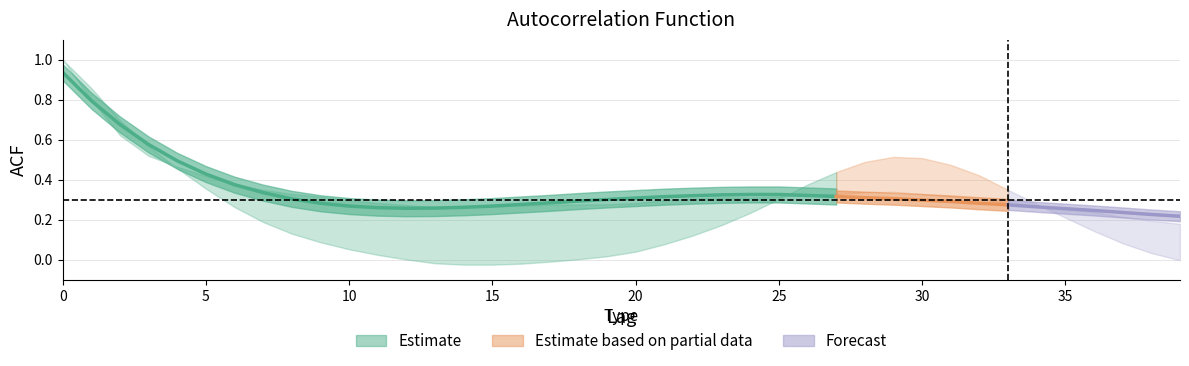

The acf_shown series shows 0.5 at 23. True or false?

False